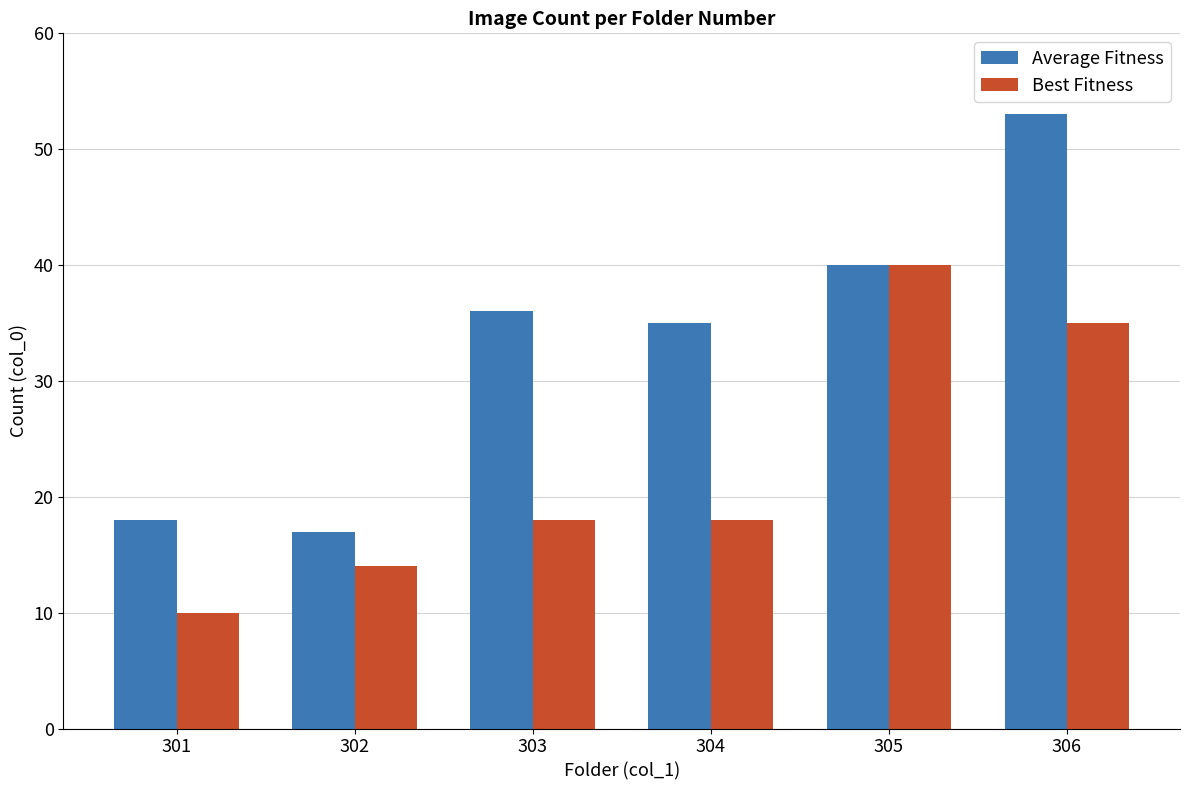

What are all the series names shown in the legend?

Average Fitness, Best Fitness